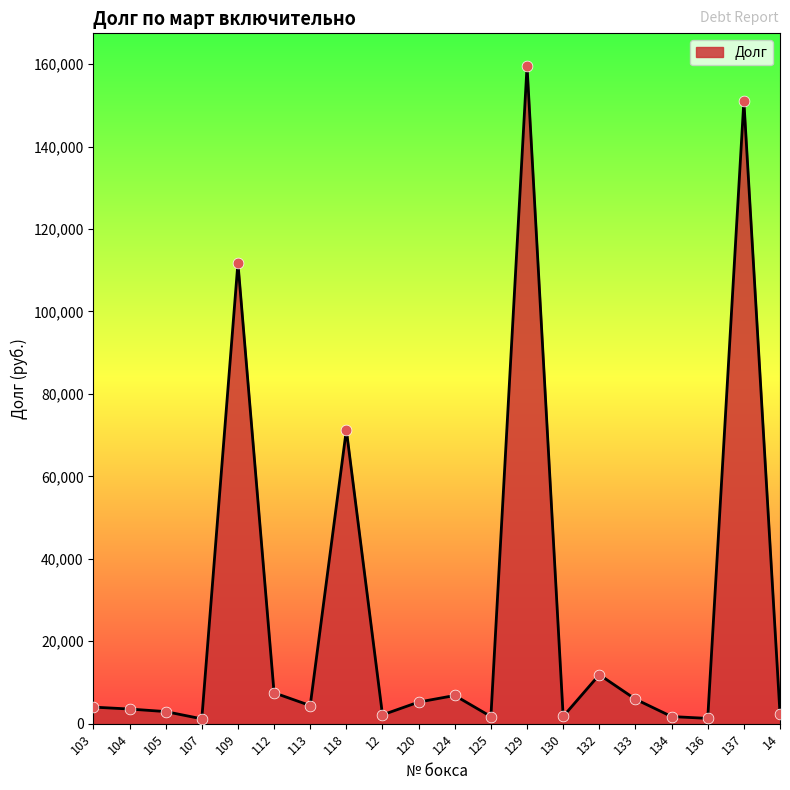

Approximately how many times larger is the value at 14 compared to 12?

1.1